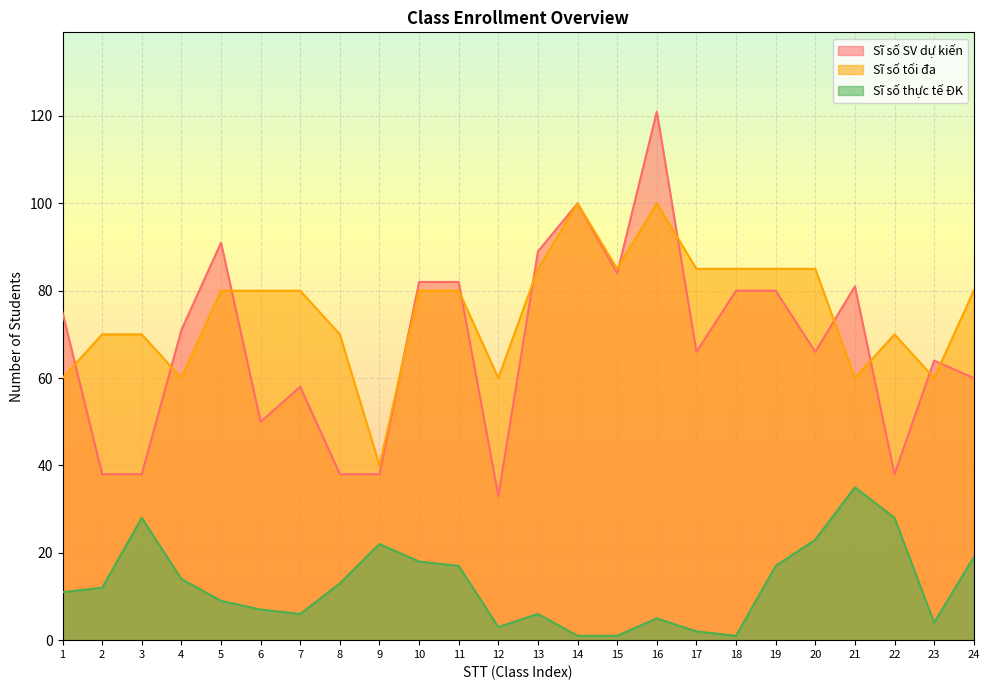

At which category does Sĩ số tối đa reach its first local valley?

4